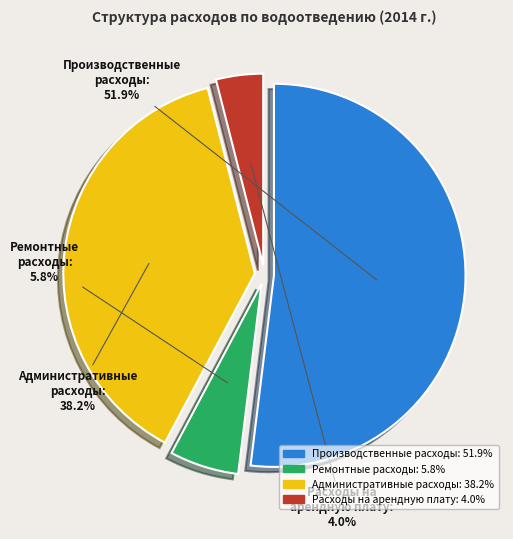

Which category has the biggest portion of the pie?

Производственные расходы